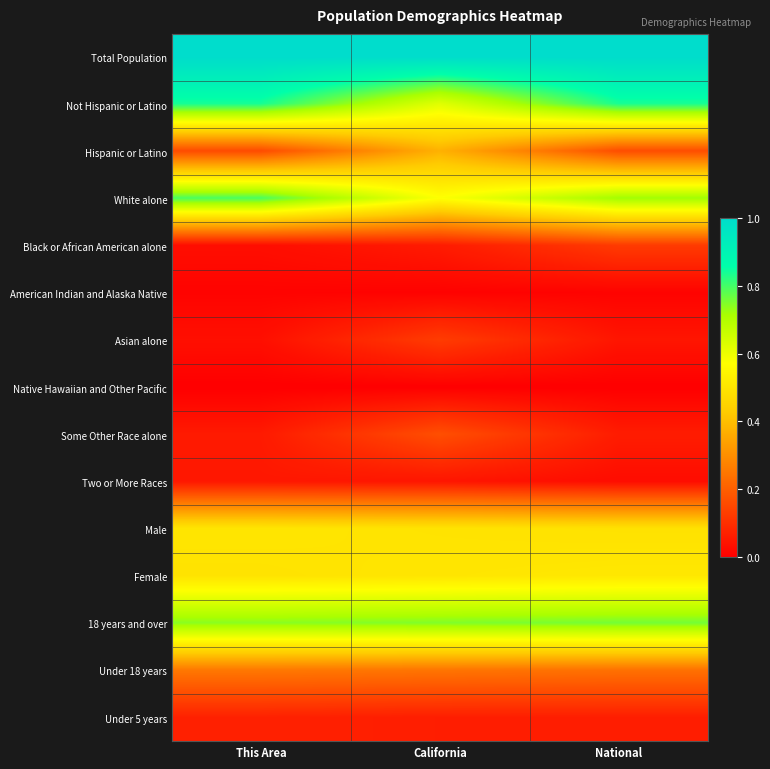

What is the difference between the highest and lowest values at National?

1.0